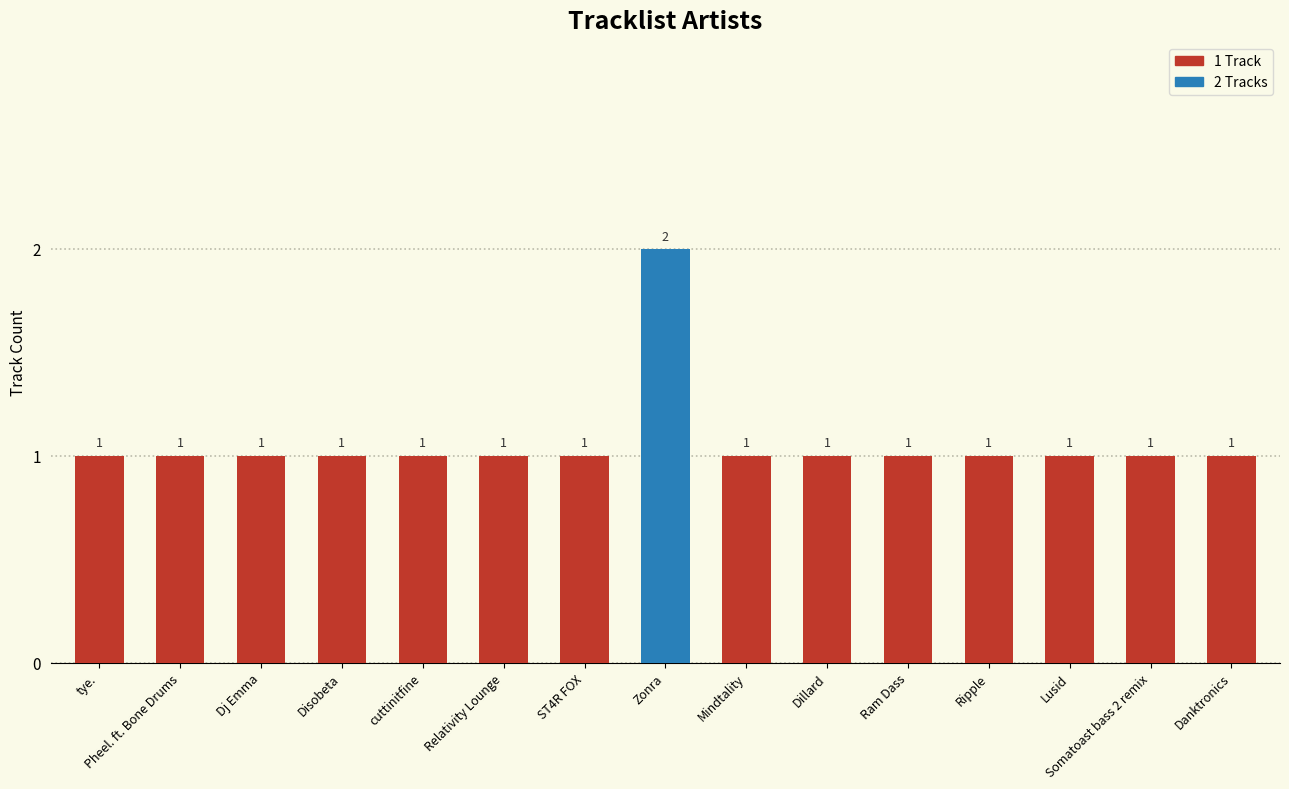

What is the ratio of the value at Somatoast bass 2 remix to the value at Relativity Lounge?

1.0